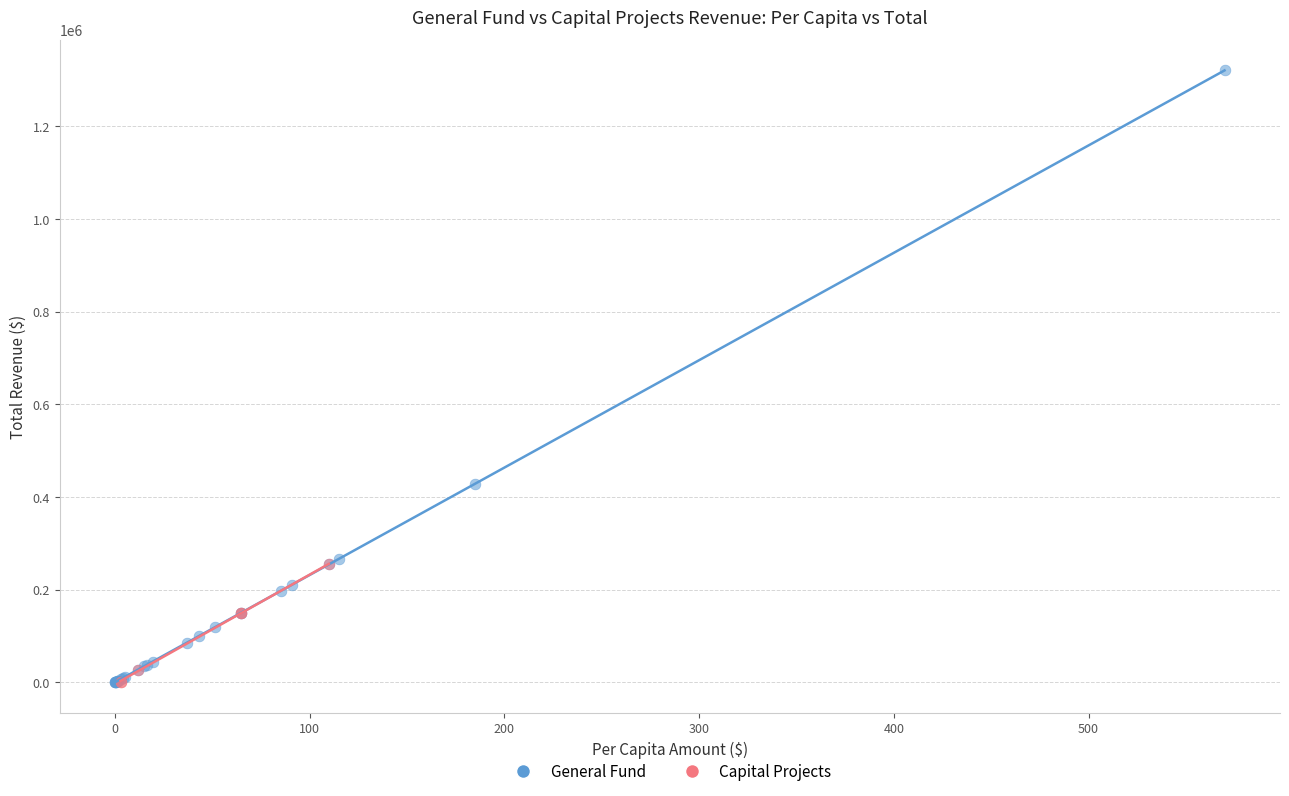

Which series has the largest Y range (max minus min)?

General Fund